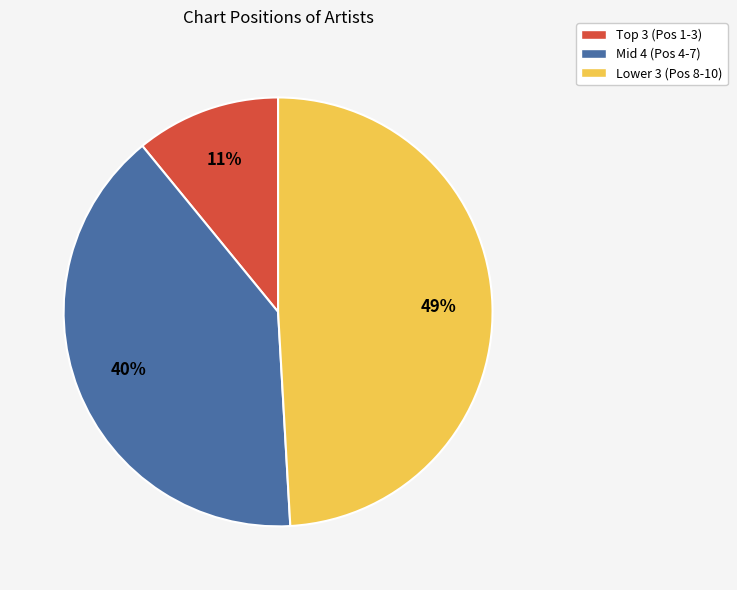

To the nearest percent, what is the difference between the largest and smallest slice percentages?

38%